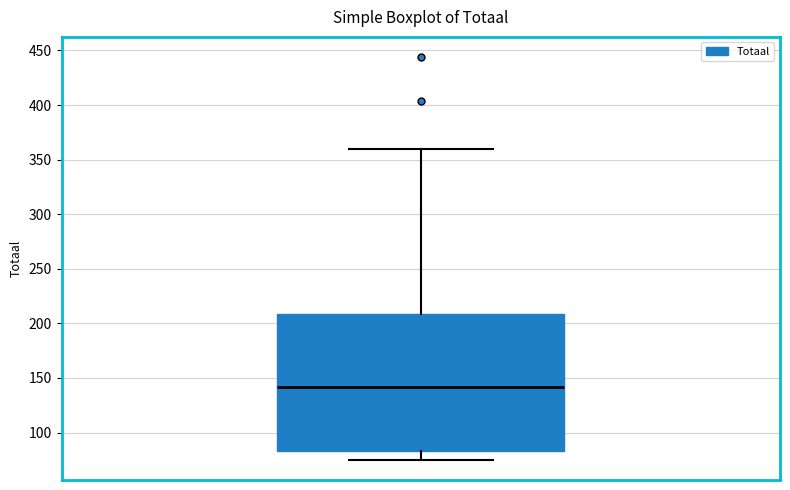

Transcribe this box plot: give where the median line is, the range the box spans, and where the two whiskers end, as read against the y-axis. The values are not printed on the chart, so give them approximately, as read against the axis.

median 140, box 85 to 210, whiskers 75 to 360